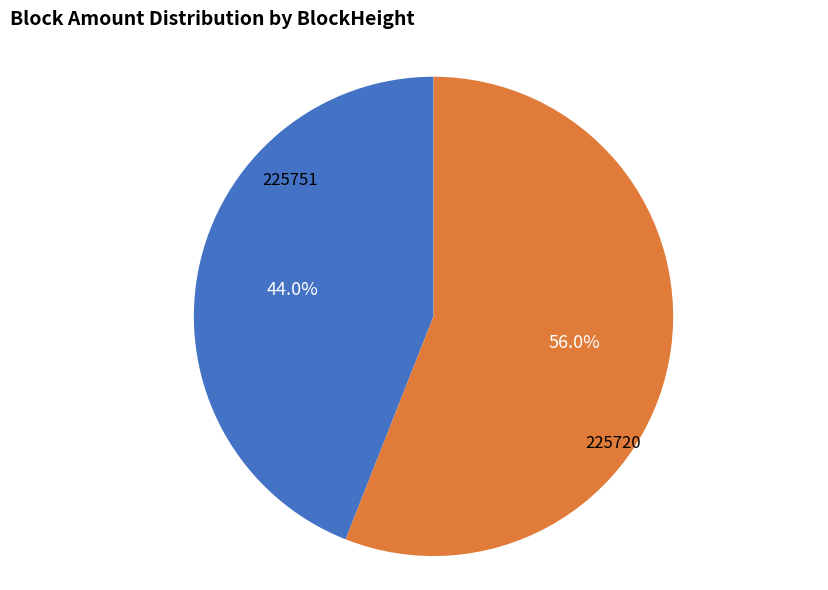

Is there a majority slice in this chart?

Yes